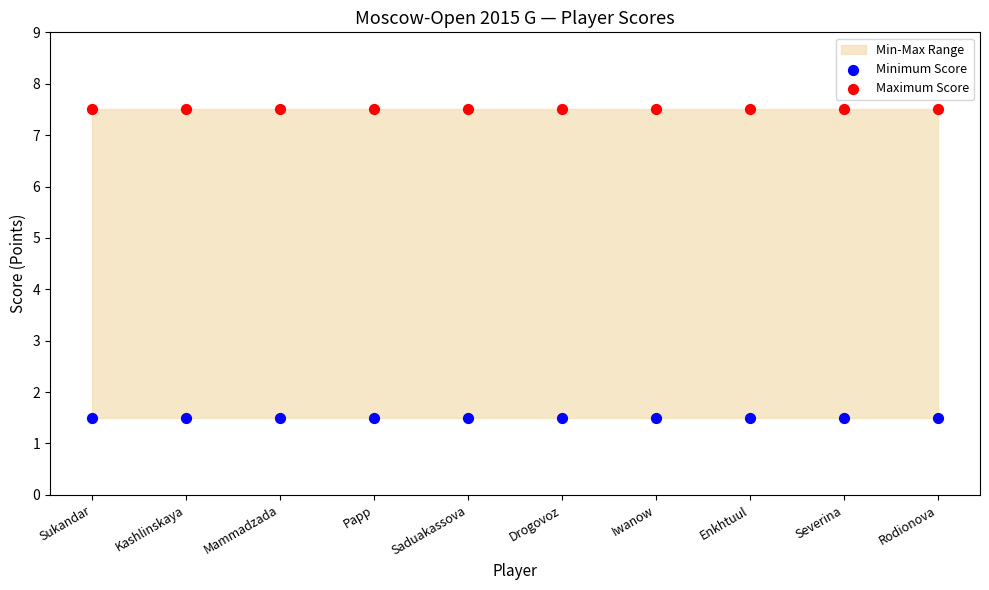

Which series reaches the minimum Y coordinate?

Minimum Score